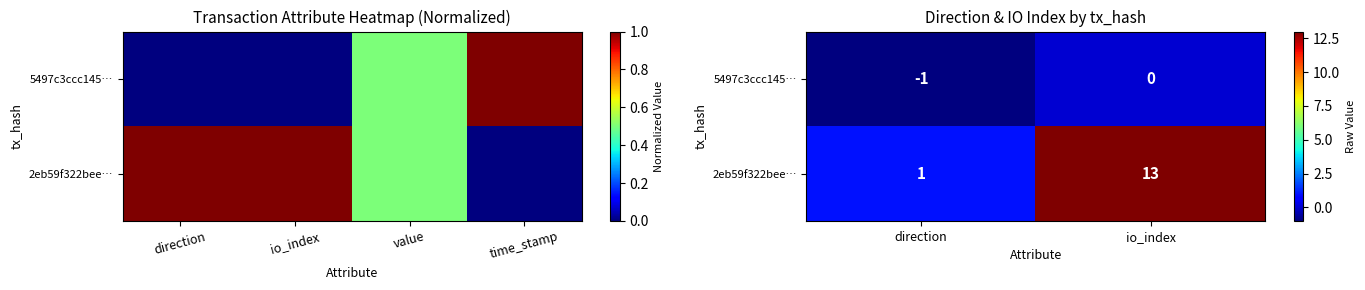

What is the difference between the maximum and minimum values in the 2eb59f322bee… series?

12